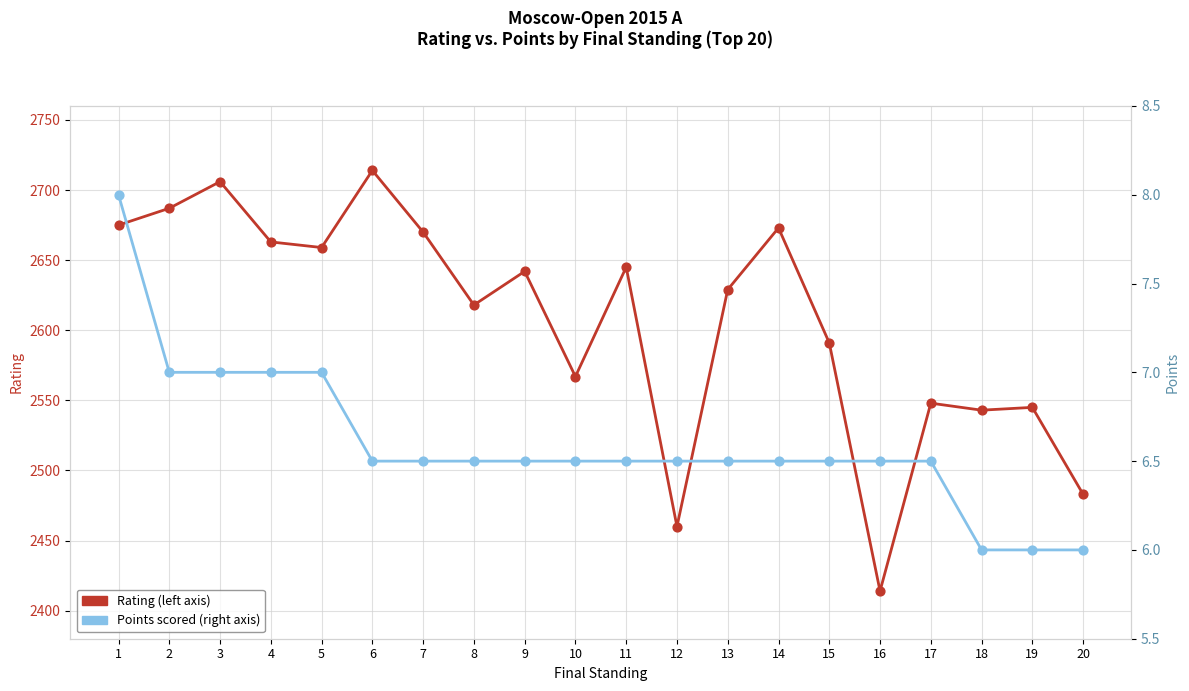

Is the value of Points at 6 greater than the value of Rating at 1?

No